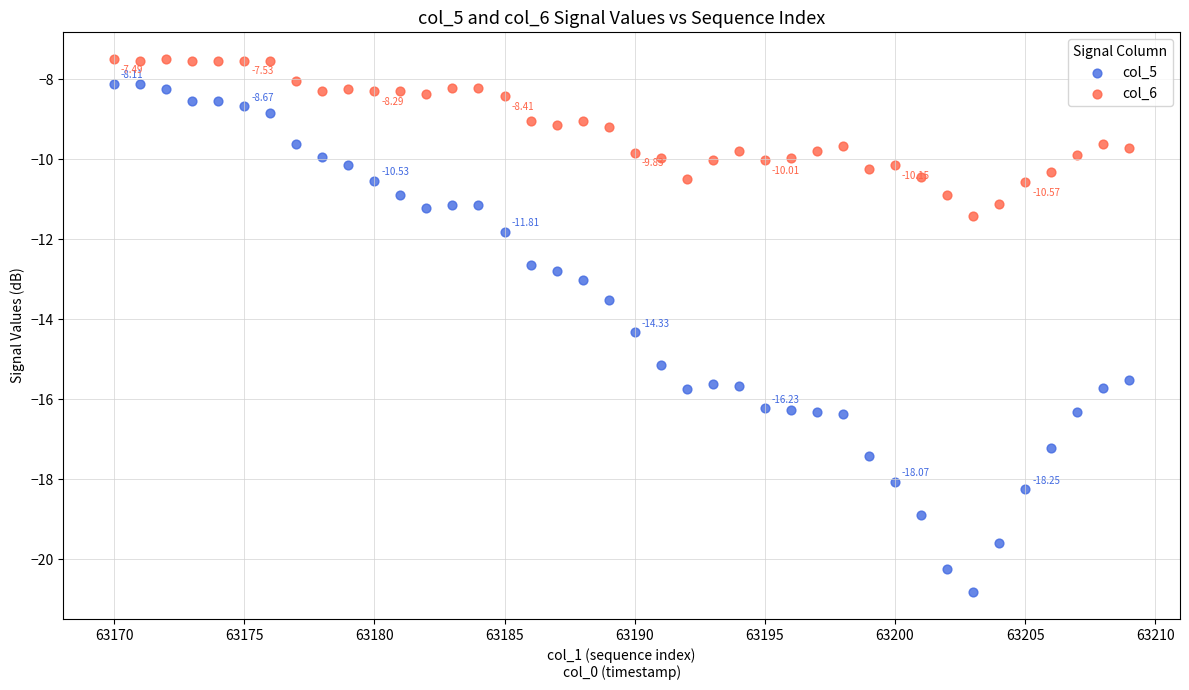

Across all data points, what is the range of X values (max minus min)?

39.0